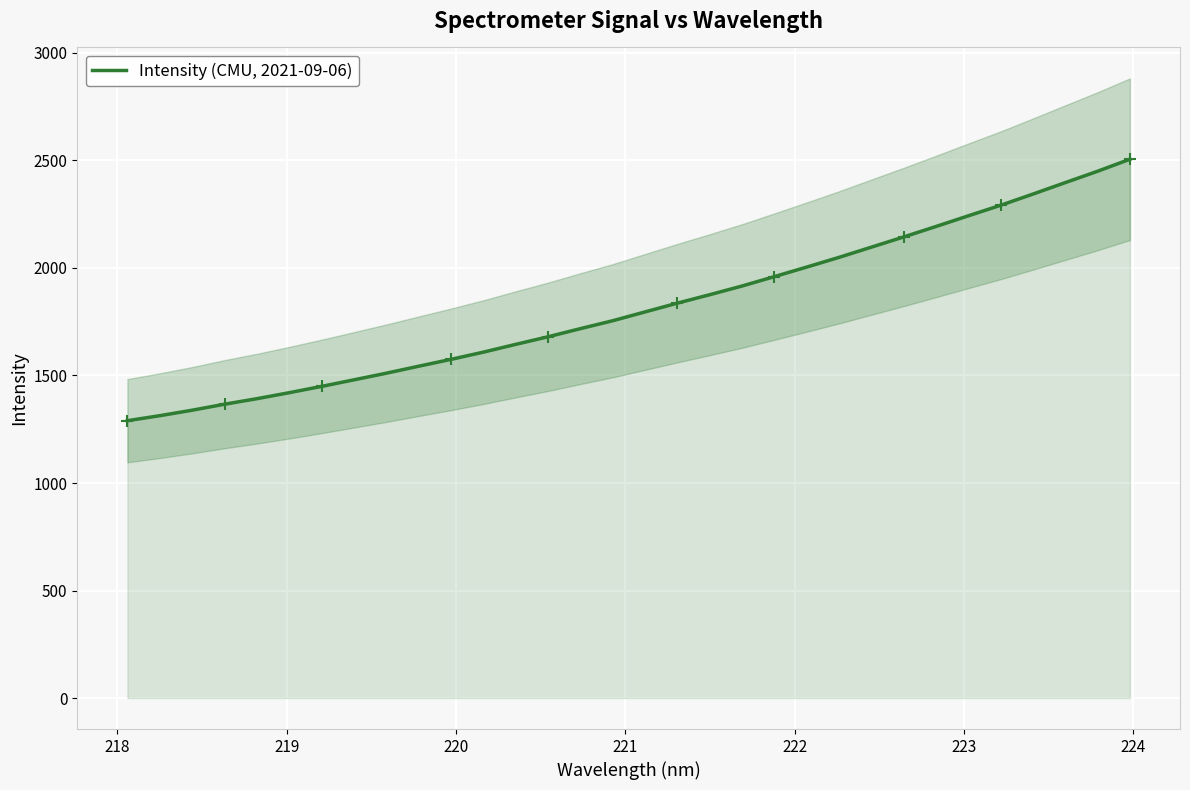

What is the highest value of the Intensity (CMU, 2021-09-06) series?

2505.6